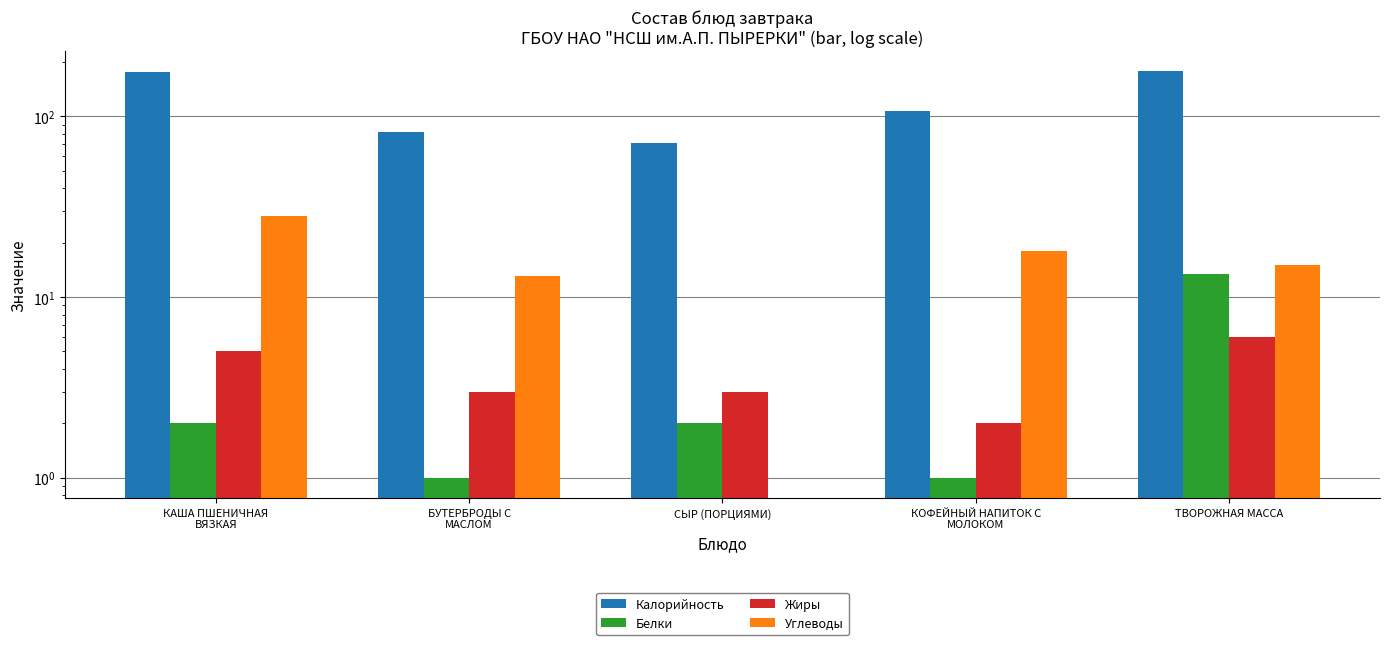

What is the label of the 1st bar from the right?

ТВОРОЖНАЯ МАССА